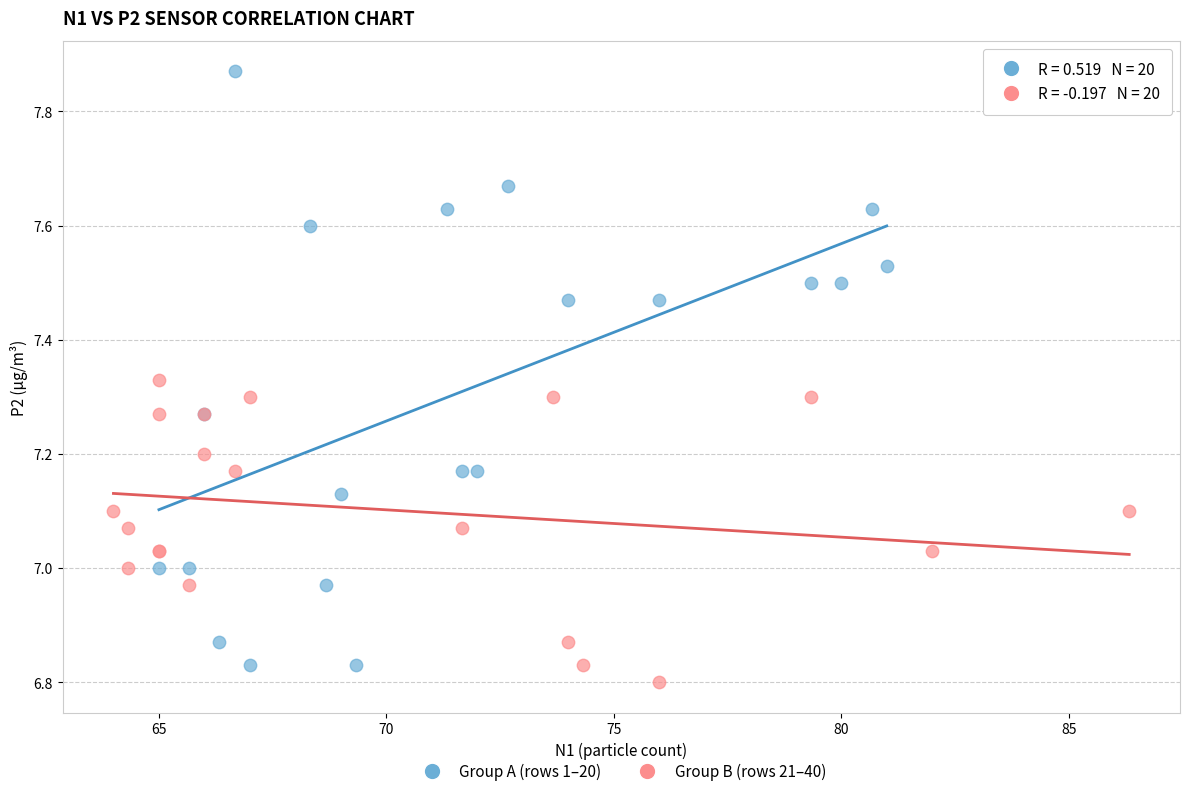

Which series has the largest Y range (max minus min)?

Group A (rows 1–20)